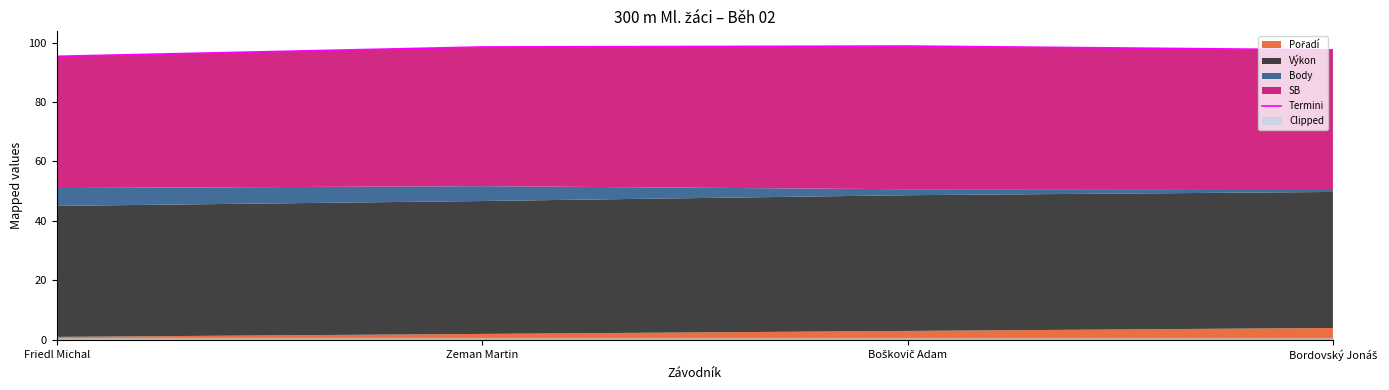

Between Bordovský Jonáš and Zeman Martin, which is larger?

Zeman Martin